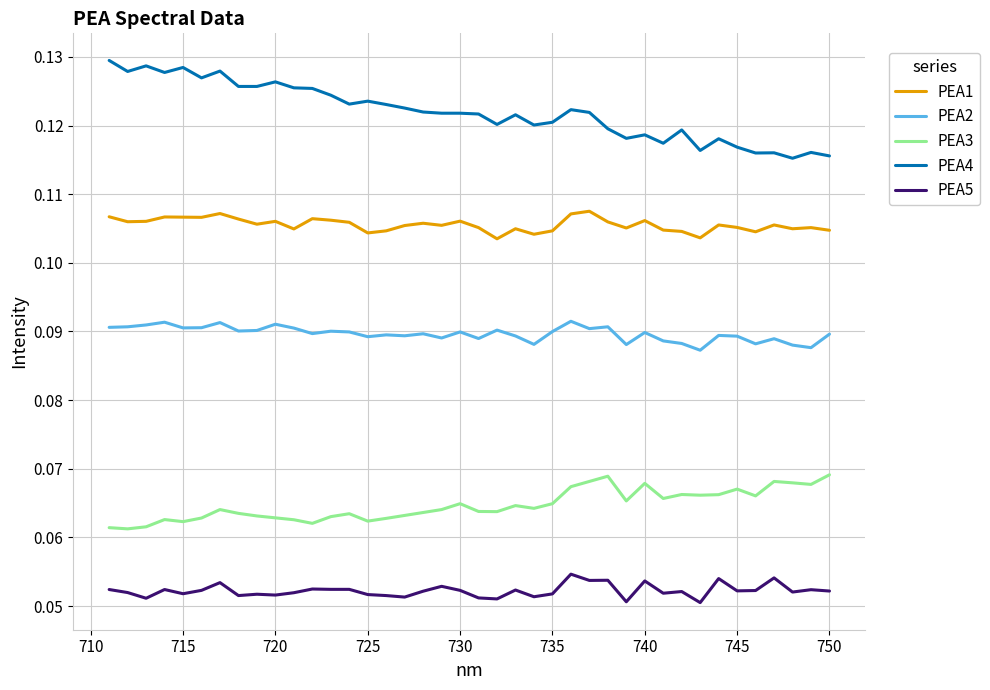

The value of PEA3 at 740 is 0.1. True or false?

False